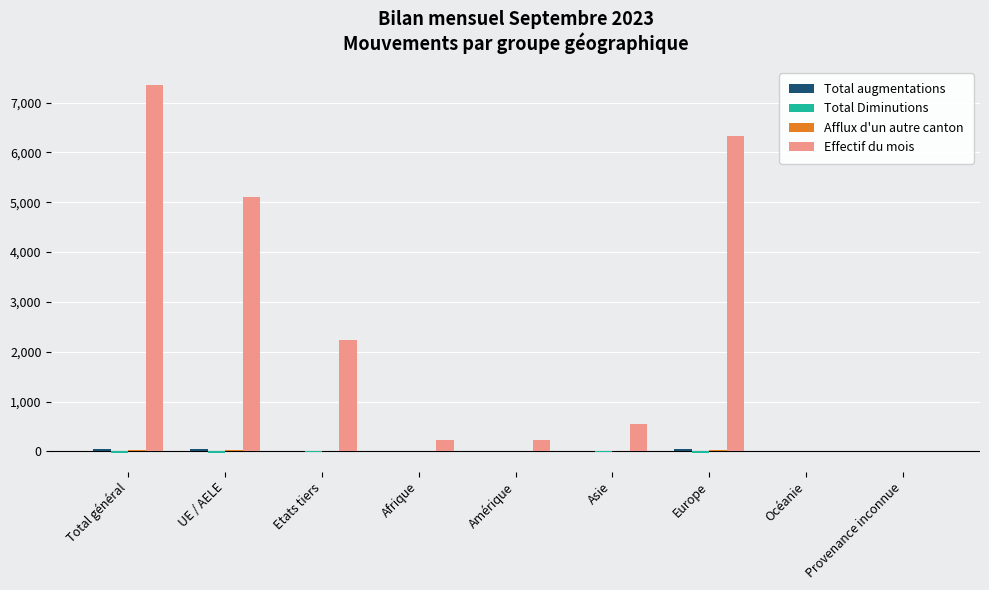

At which category is the sum across all series the highest?

Total général